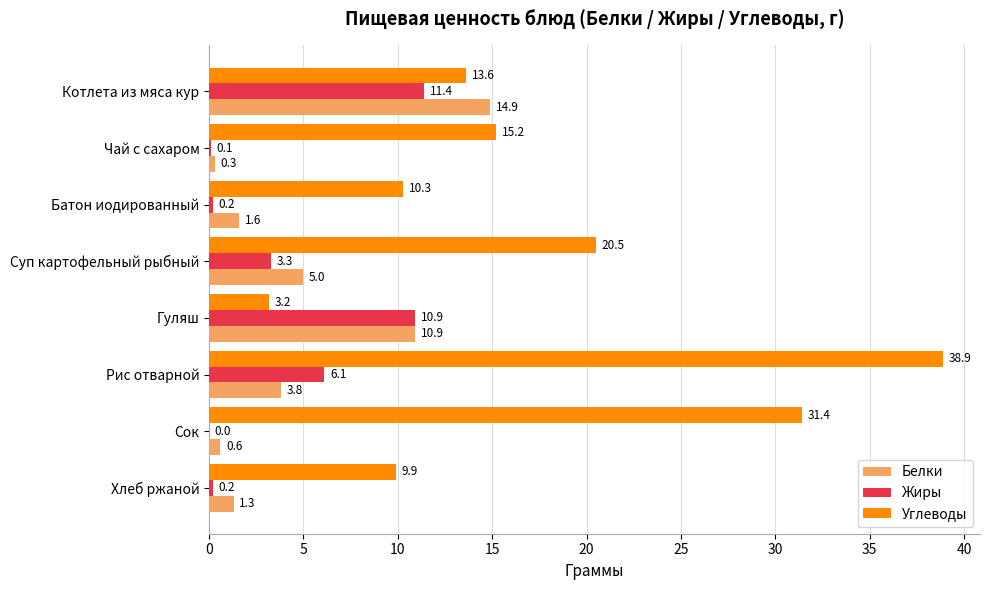

Is the value of Жиры at Рис отварной greater than the value of Углеводы at Сок?

No